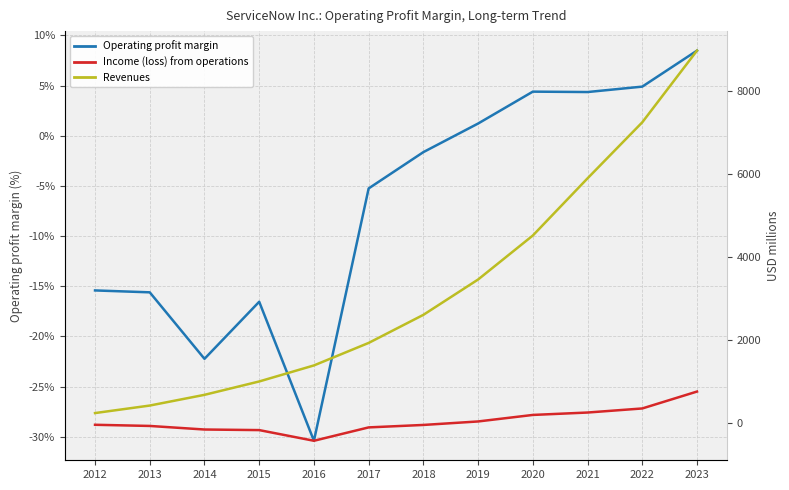

What is the difference between the second highest and second lowest values in the Revenues series?

6820.0